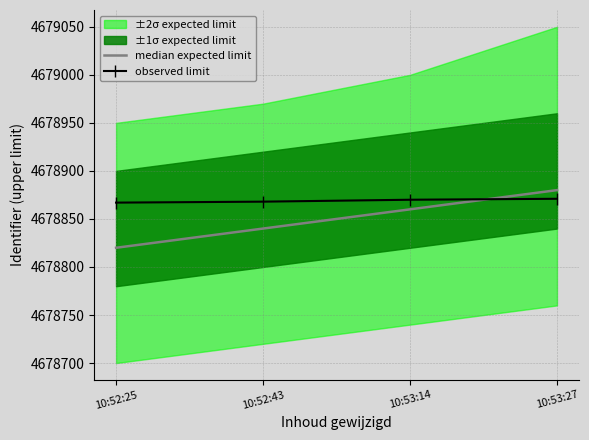

The value at 10:52:25 is 1794626. True or false?

False